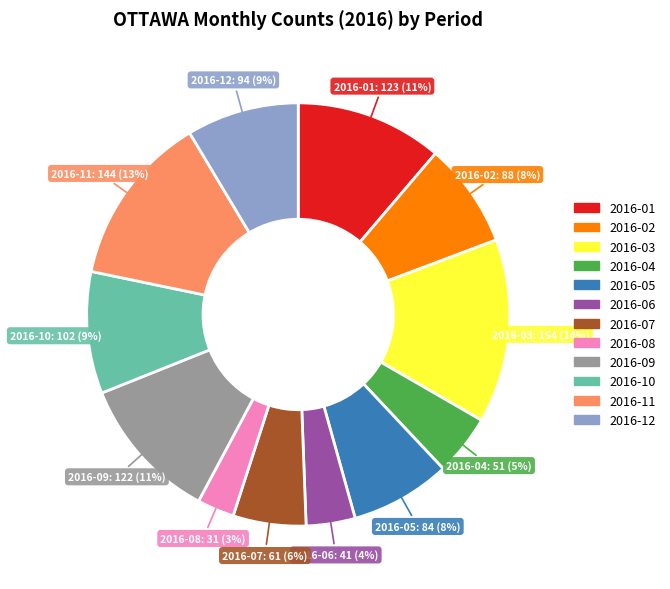

Combined, do 2016-10 and 2016-01 account for over 50%?

No